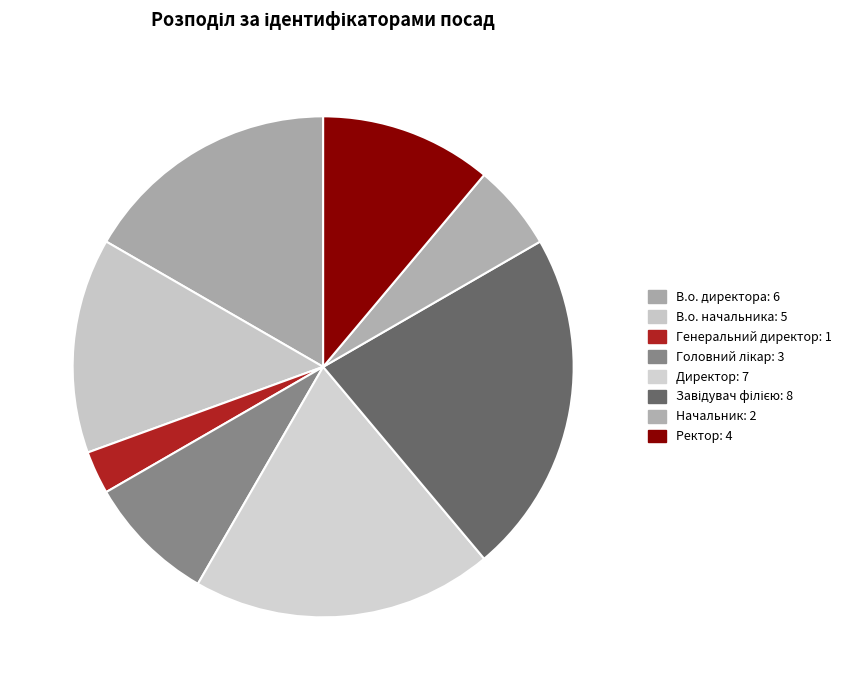

What percentage is NOT represented by В.о. директора?

83.3%